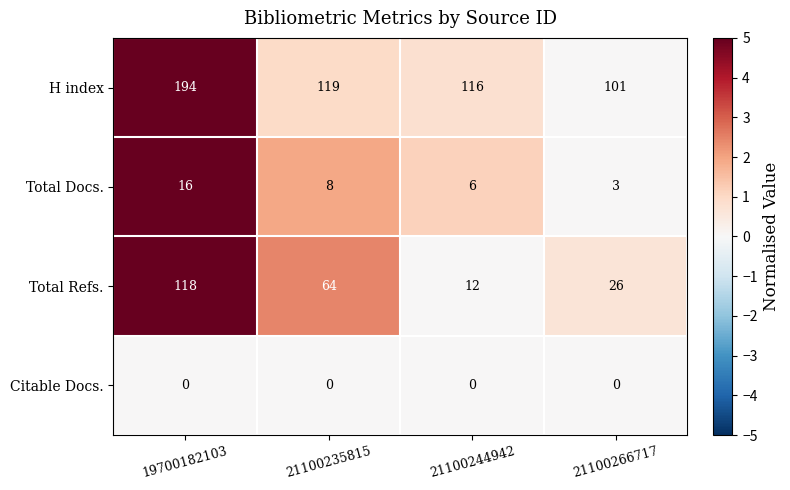

Is the value of Total Refs. at 21100244942 greater than the value of Total Docs. at 21100266717?

Yes